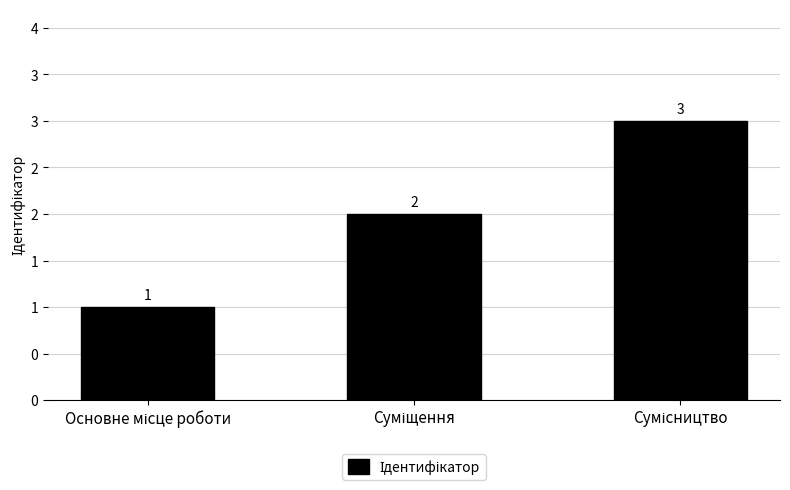

Are the bars horizontal?

No